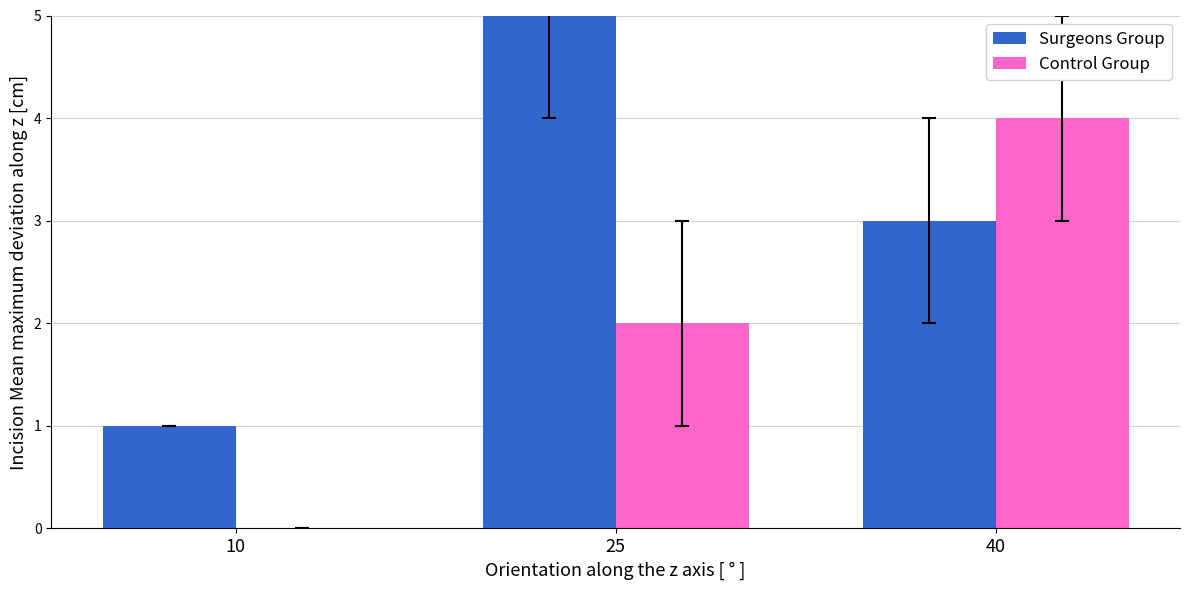

Read the Control Group value at 40.

4